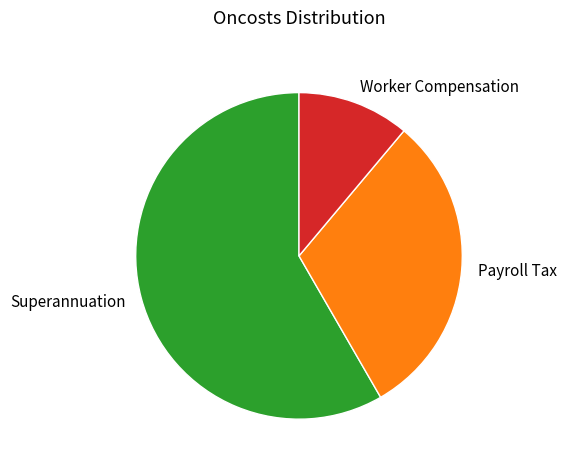

Which category has the smallest portion of the pie?

Worker Compensation